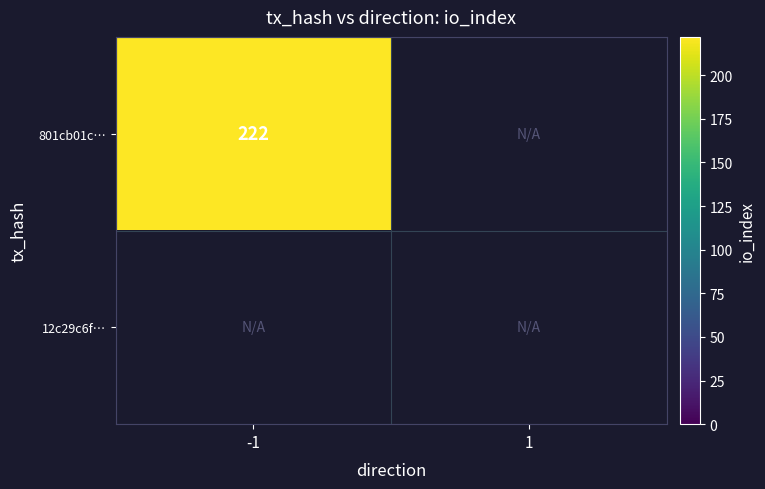

What is the spread (max minus min) of values at -1?

222